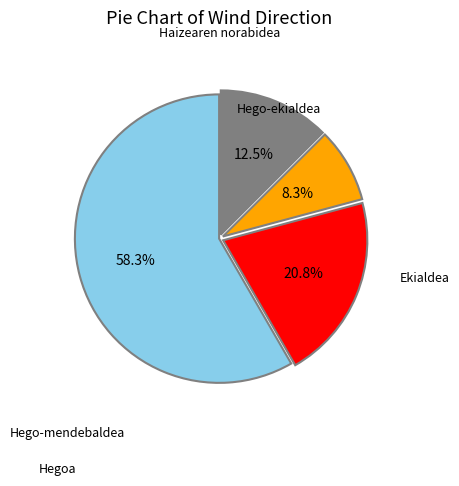

Is there a majority slice in this chart?

Yes